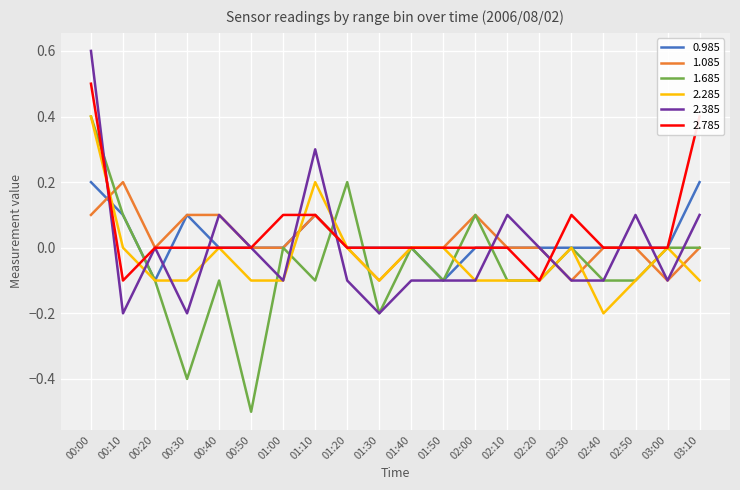

What position from the left is 02:30?

16